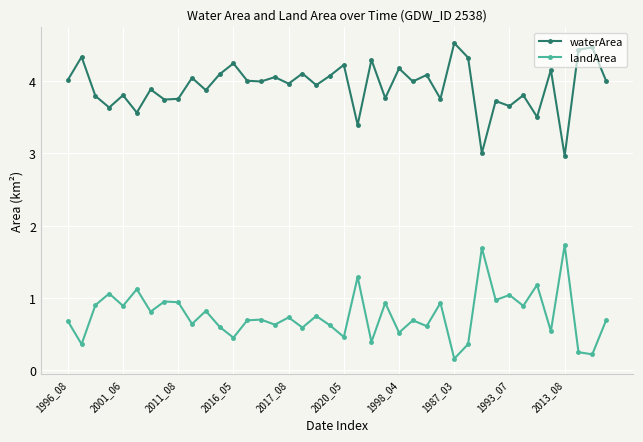

Which series has the largest total across all categories?

waterArea